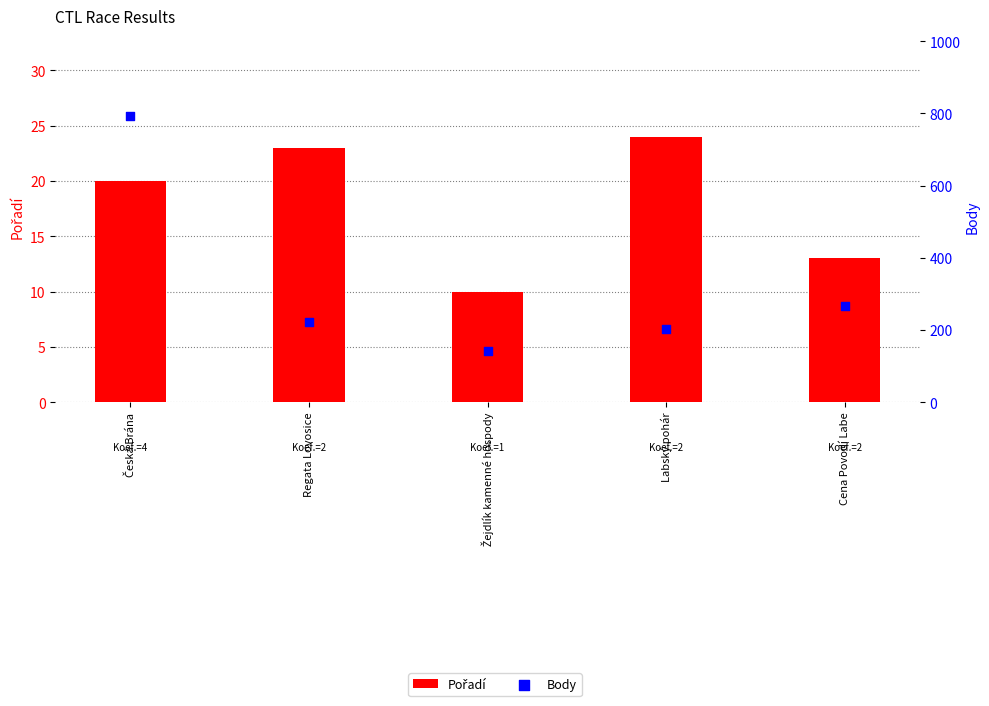

What is the total value across all series at Cena Povodí Labe?

279